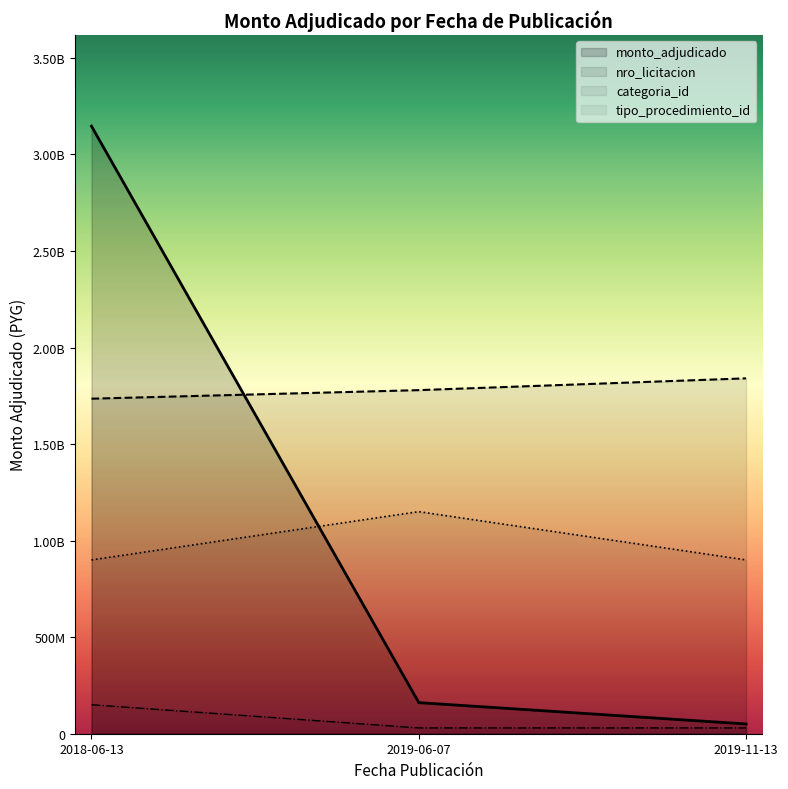

Which label corresponds to the largest value in the chart?

2018-06-13